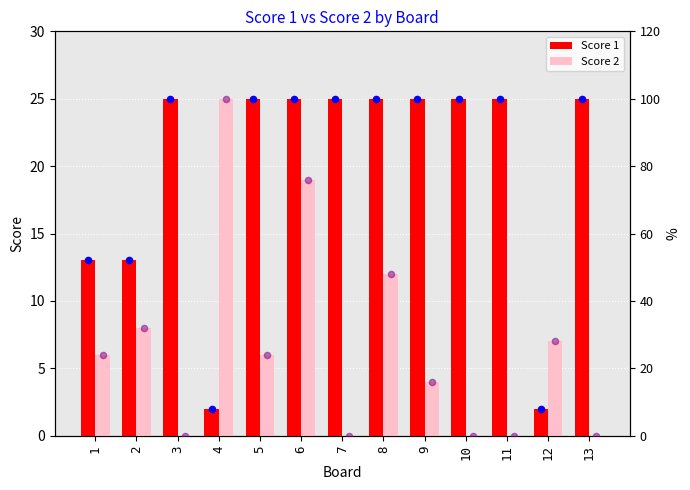

What is the highest value of the Score 1 series?

25